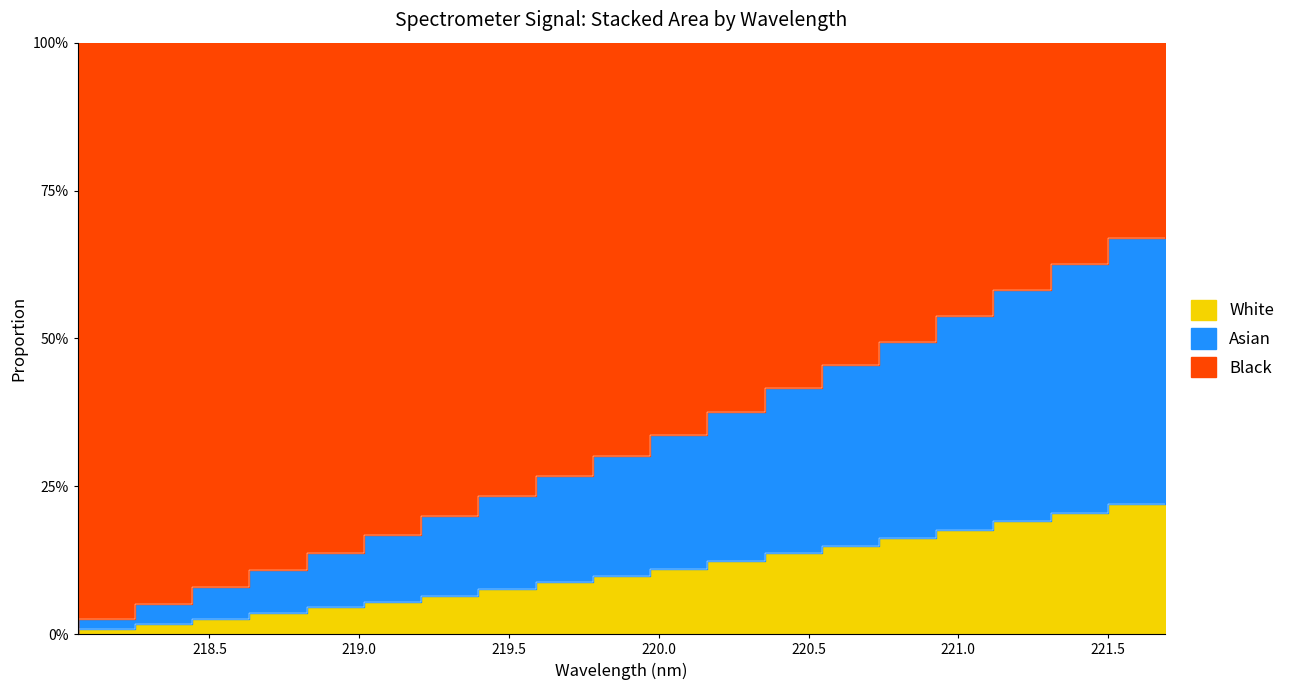

True or false: the data has more than 2 interior local peaks.

False